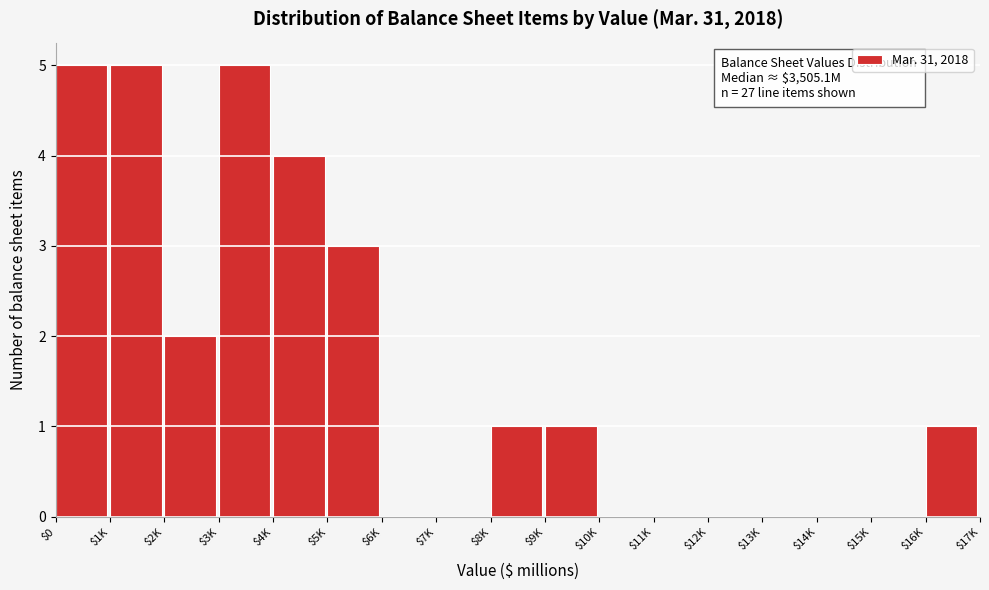

What is the greatest value displayed?

5